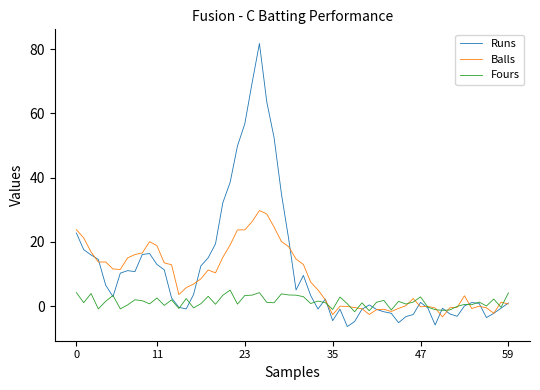

True or false: Balls has more than 1 interior local peaks.

True